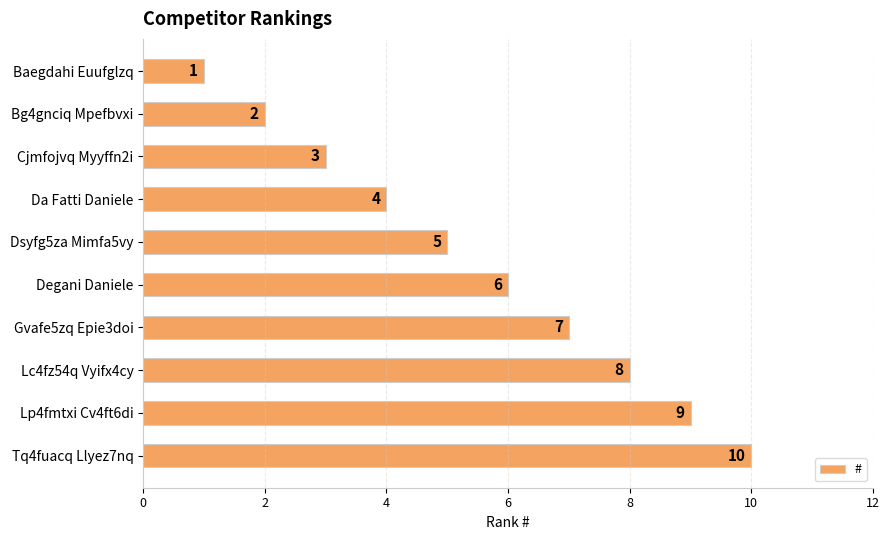

What is the ratio of the value at Cjmfojvq Myyffn2i to the value at Dsyfg5za Mimfa5vy?

0.6